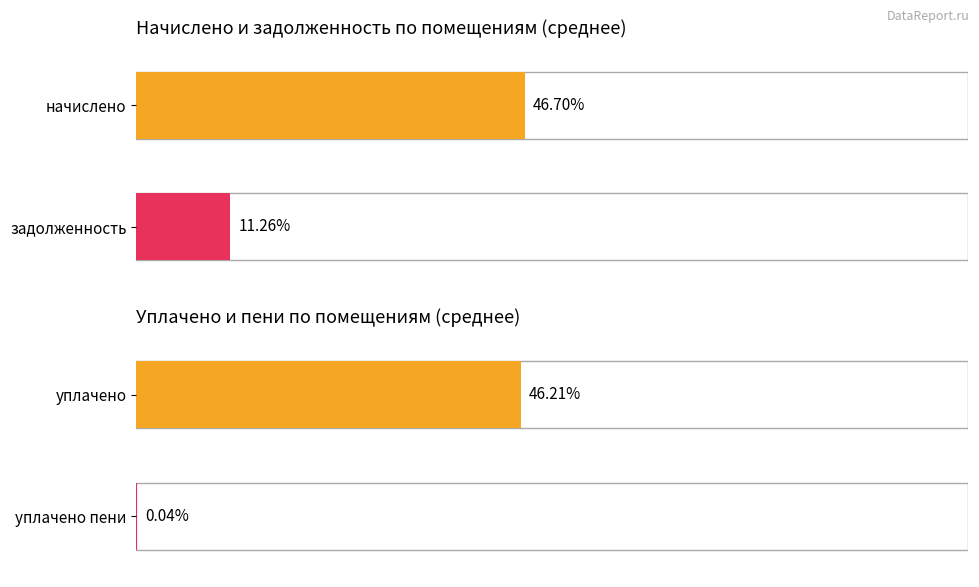

The zadolzhennost series shows 158.3 at 12. True or false?

False